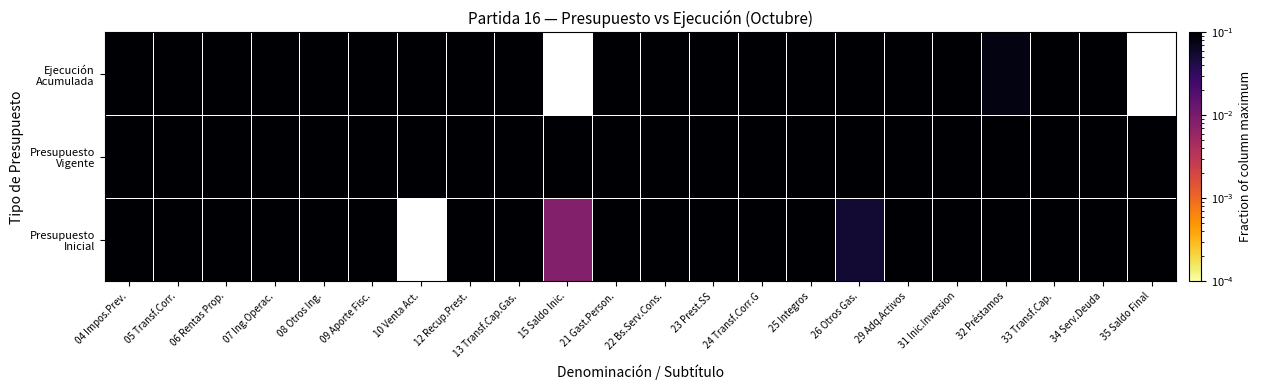

The Ejecución Acumulada series shows 1.0 at 26 Otros Gas.. True or false?

True